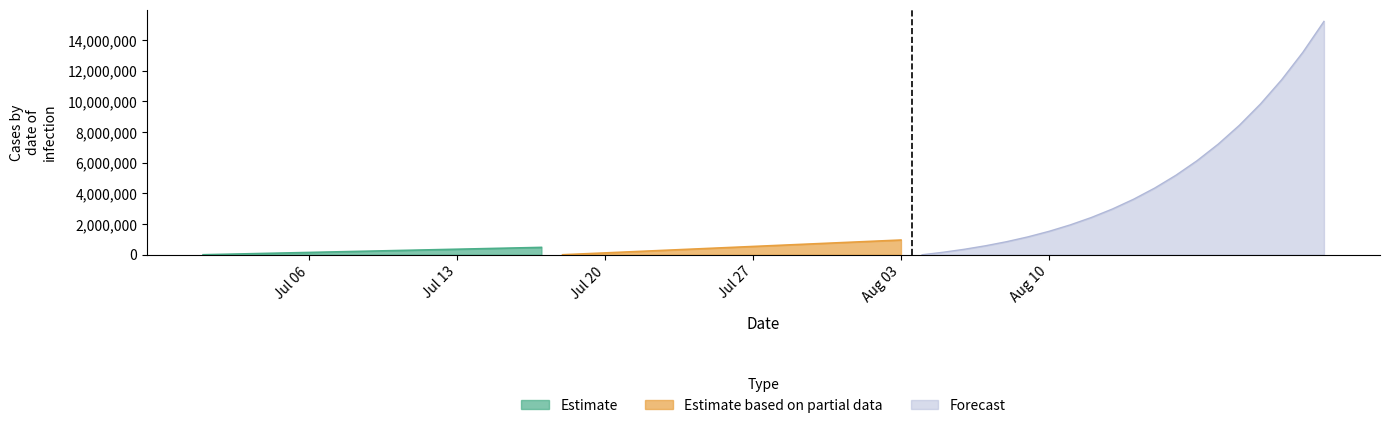

Where is Estimate nearest to the value 240000?

8